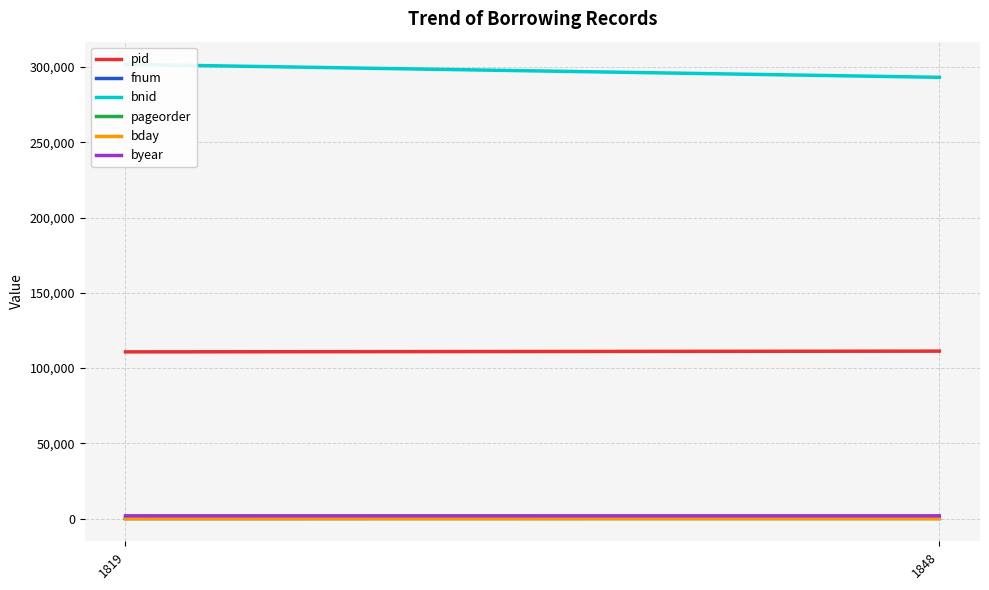

The bday series shows 16 at 1848. True or false?

True